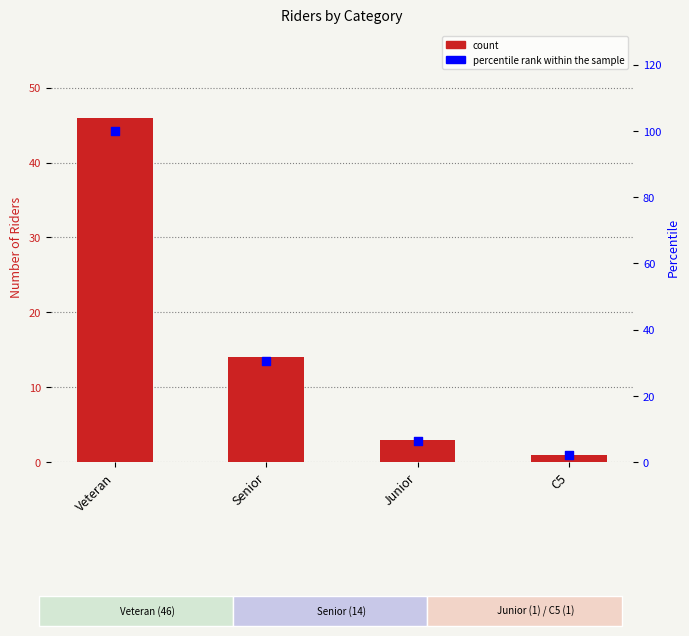

What is the total value across all series at Senior?

44.4